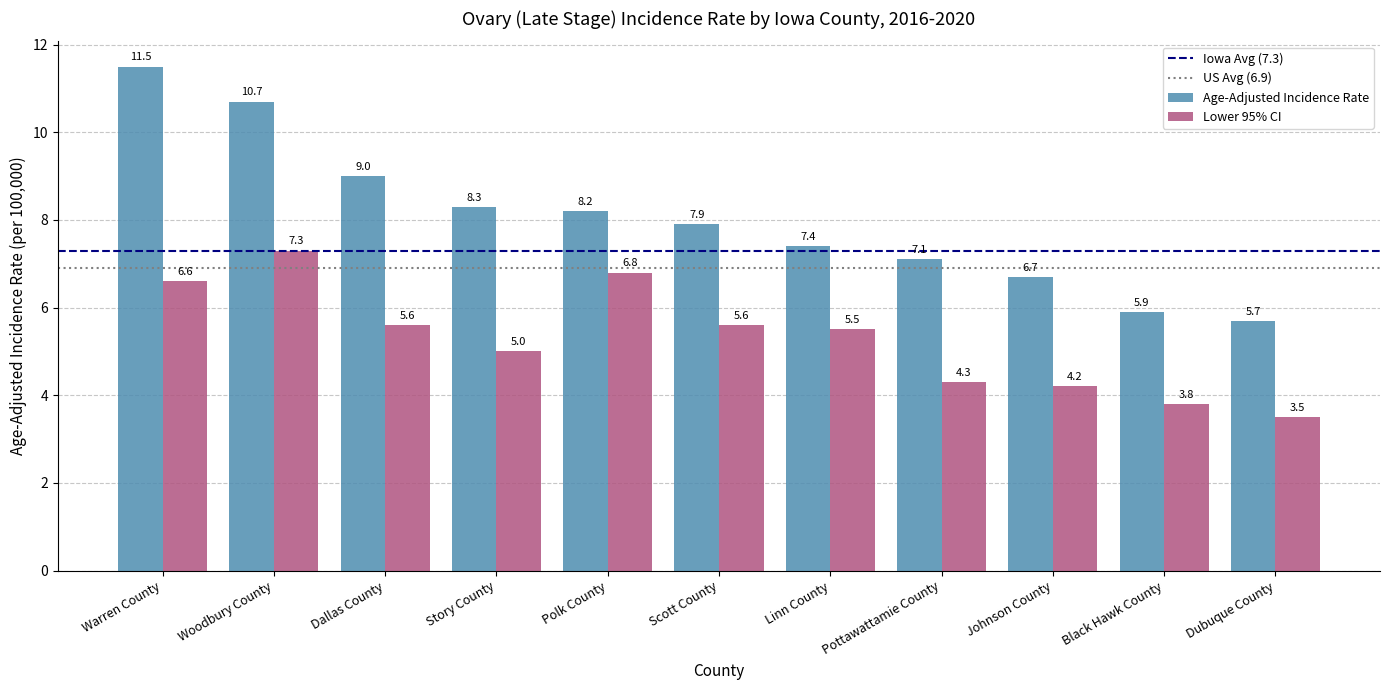

What position from the right is Johnson County?

3